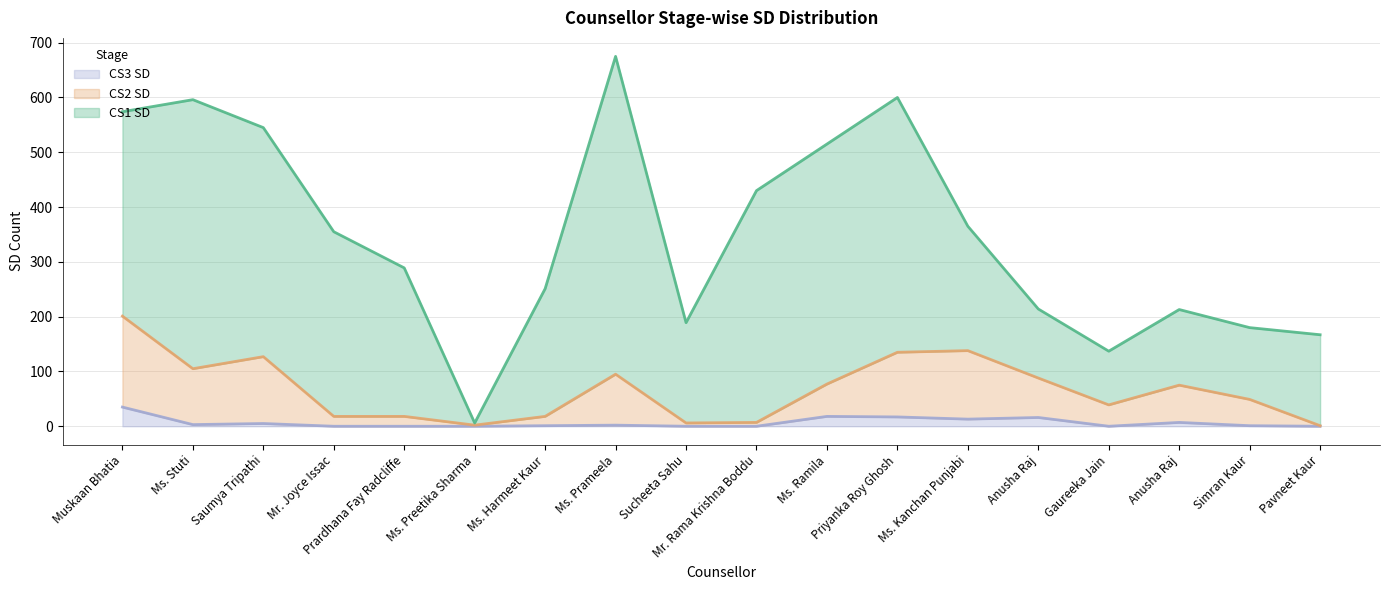

How many interior local valleys does the CS3 SD series have?

3